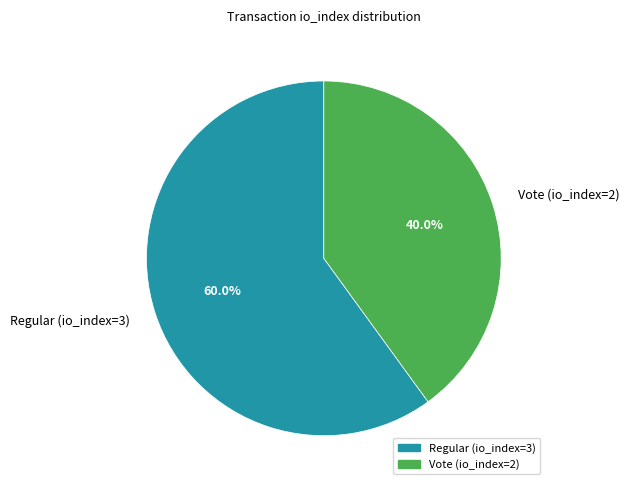

What percentage is the Vote (io_index=2) slice, to the nearest percent?

40%